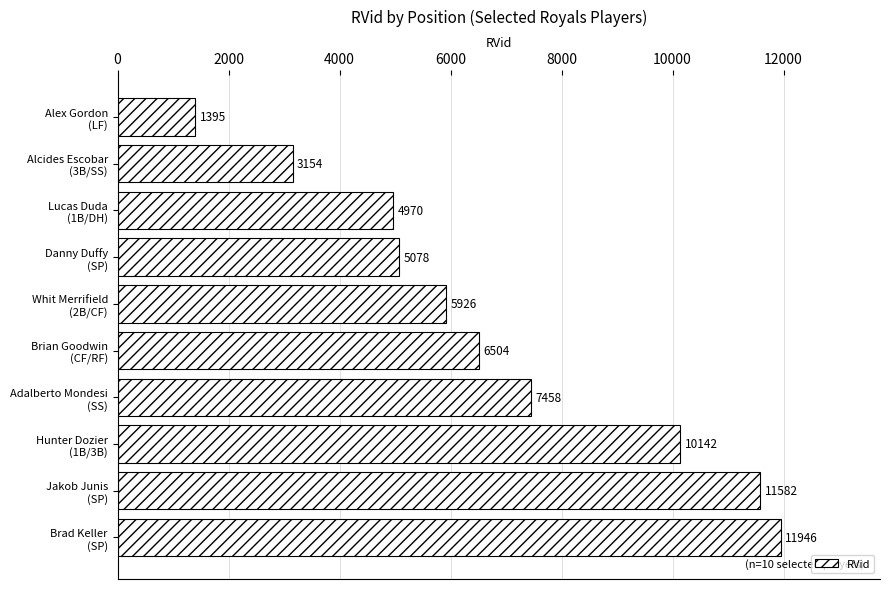

At which category does the chart reach its minimum across all series?

Alex Gordon
(LF)